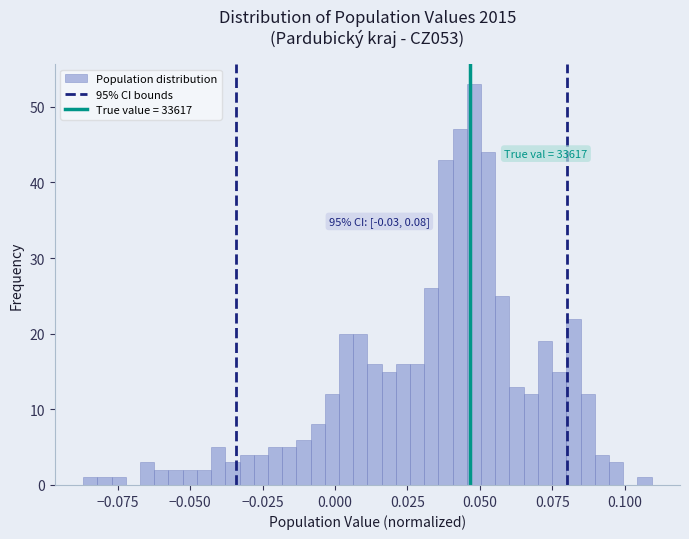

Around what value on the x-axis is the tallest bar? Give the approximate position of its centre, as read against the axis.

0.050